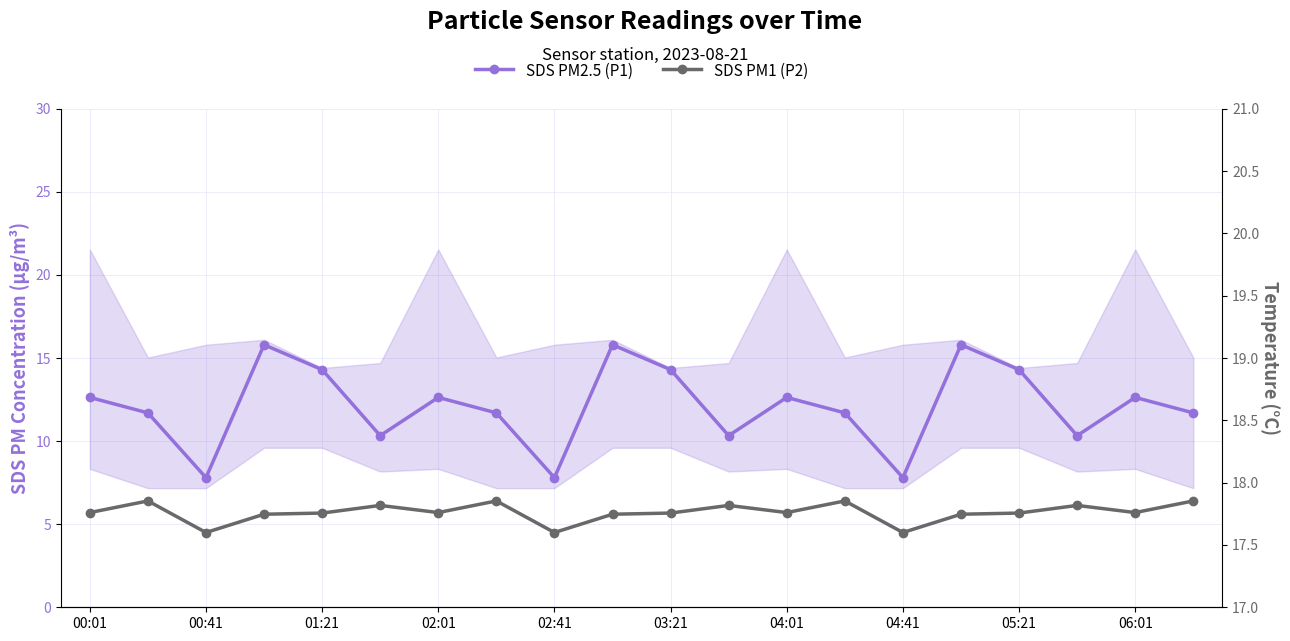

True or false: SDS PM1 (P2) and SDS PM2.5 (P1) cross at least once.

False